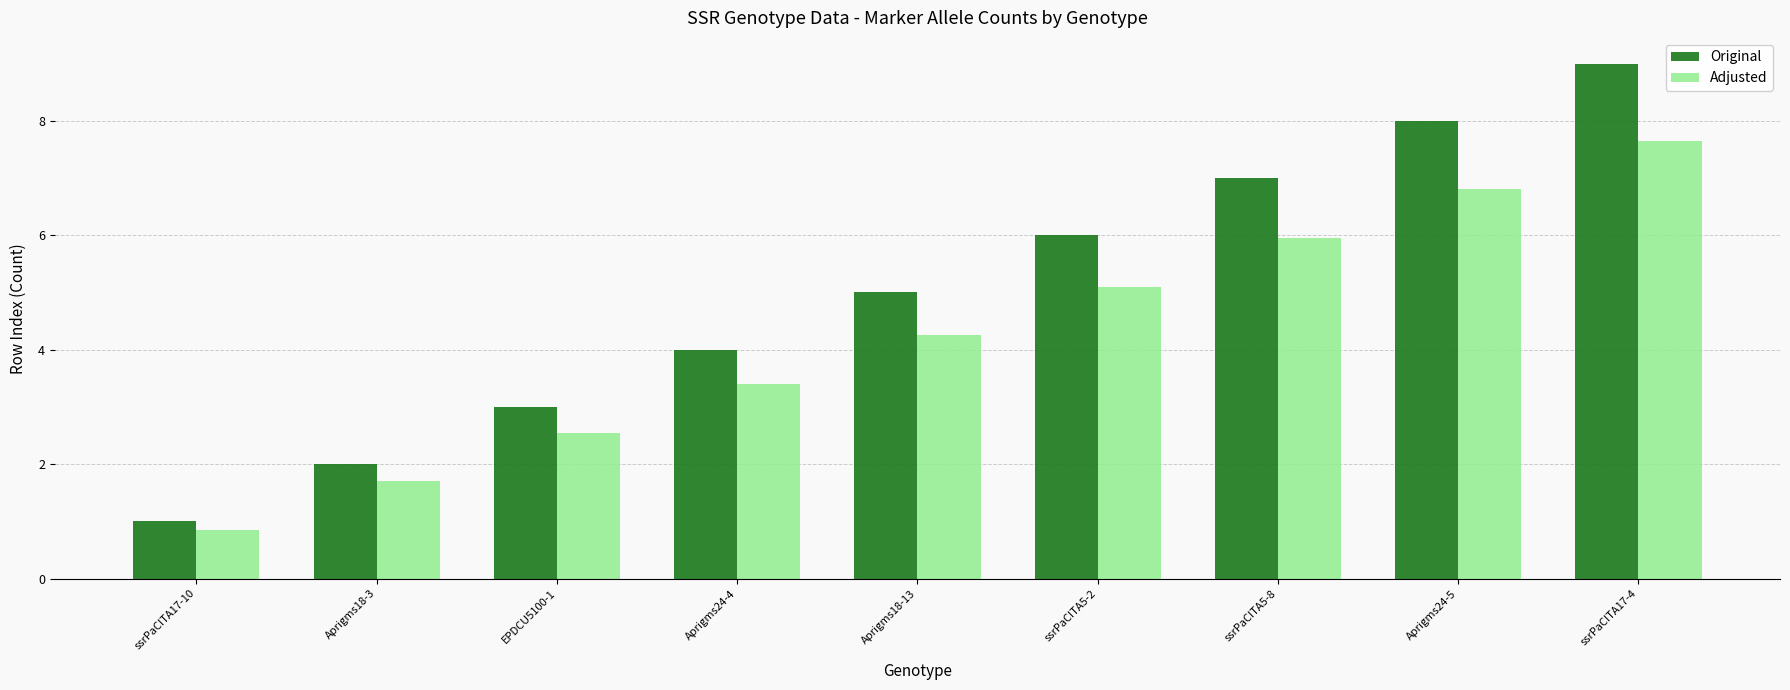

What is the spread (max minus min) of values at Aprigms18-3?

0.3